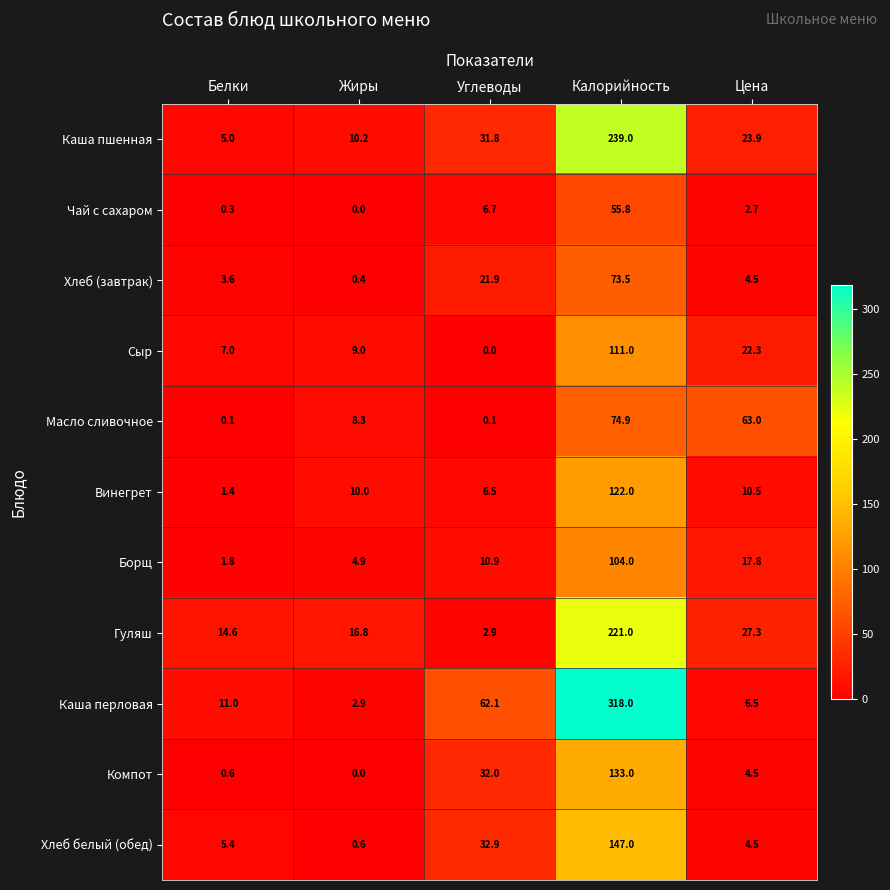

What is the difference between the second highest and second lowest values in the Масло сливочное series?

62.9